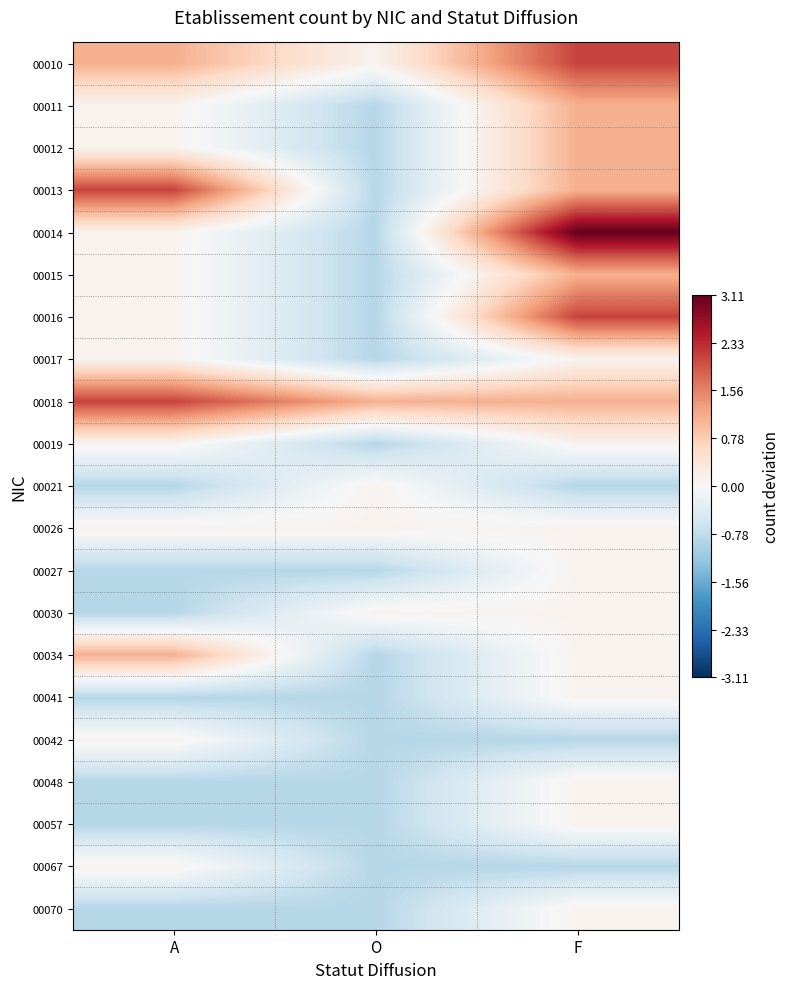

Which series has the largest range (max minus min)?

00014